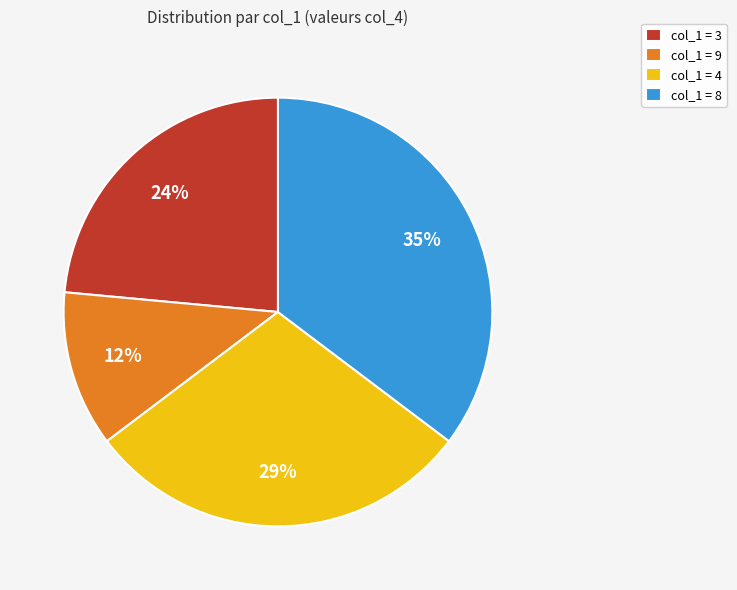

Do col_1 = 3 and col_1 = 8 together represent more than half of the pie?

Yes